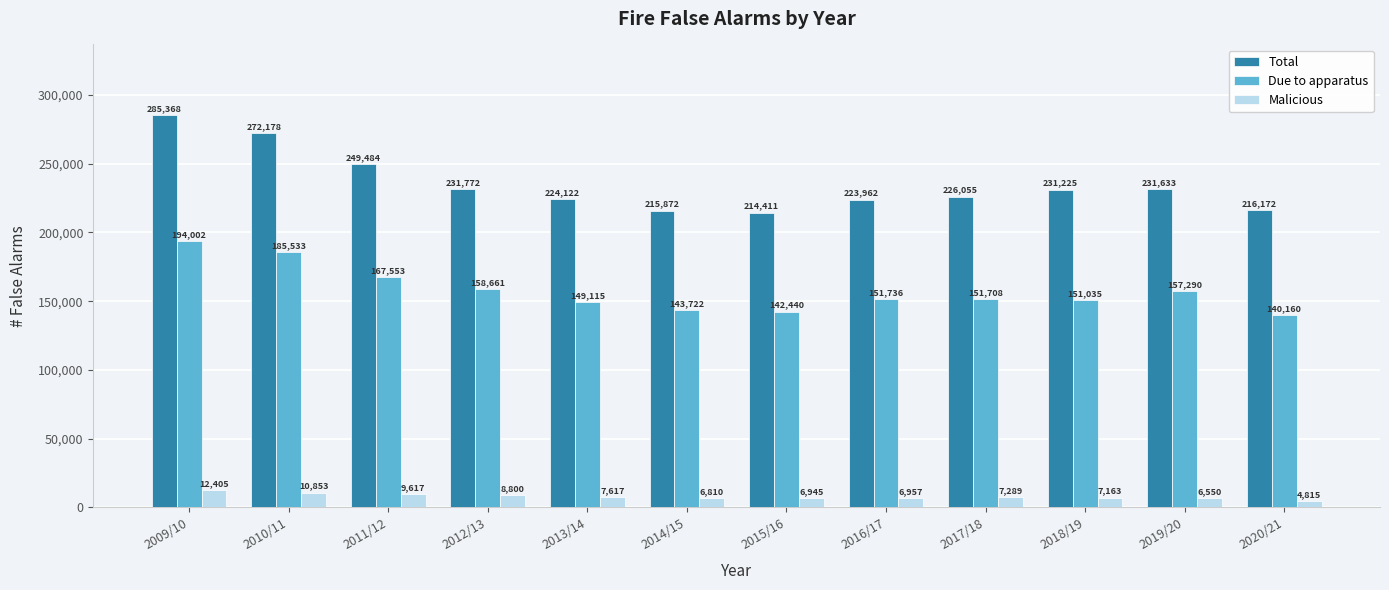

Where does the Total series first go above 231225?

2009/10